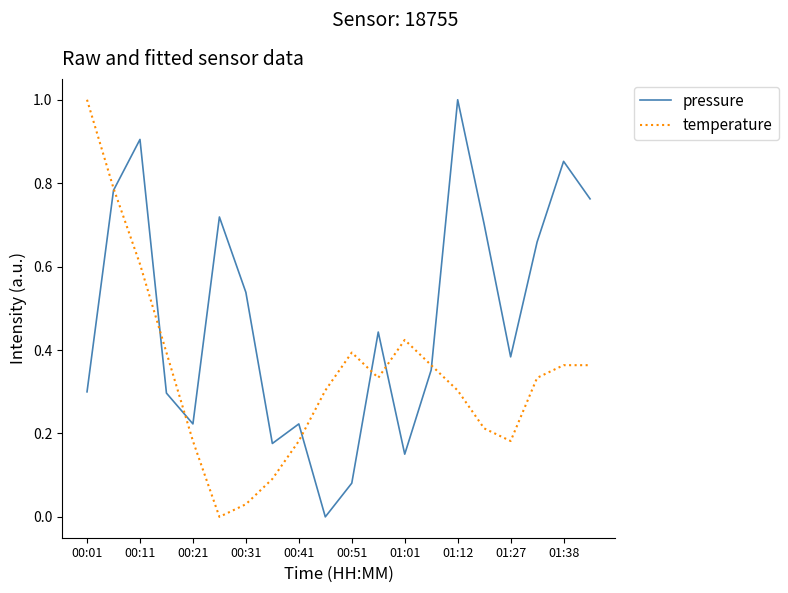

How many interior local valleys does the temperature series have?

3